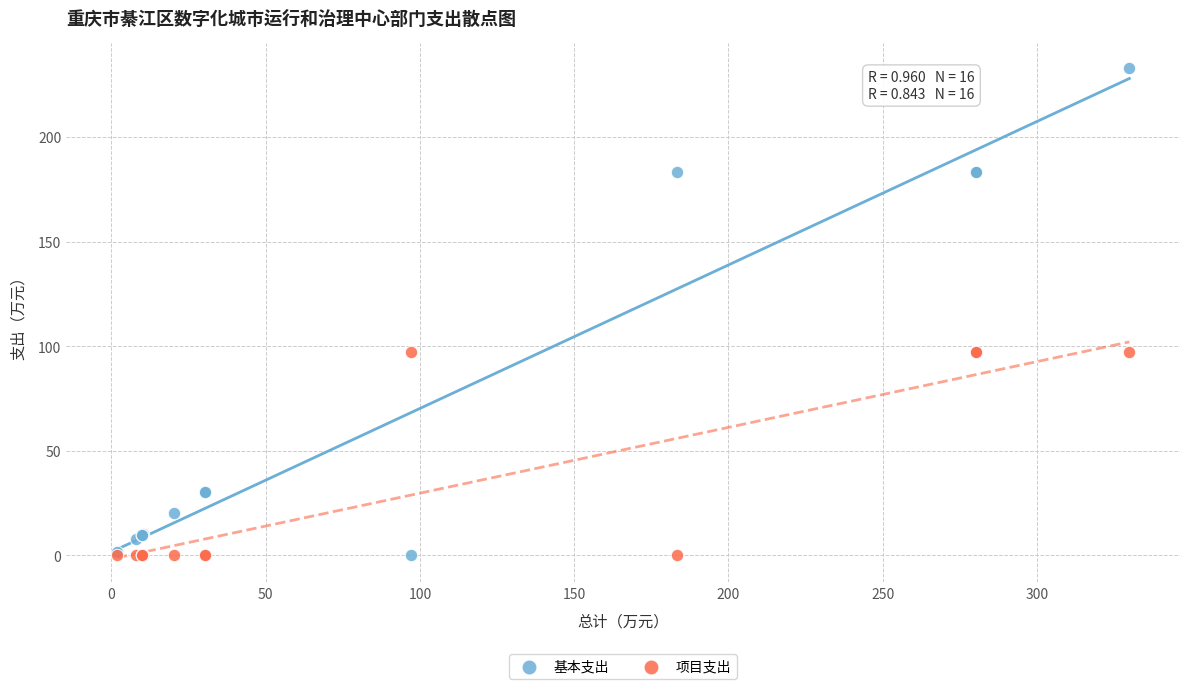

What are all the series names shown in the legend?

基本支出, 项目支出